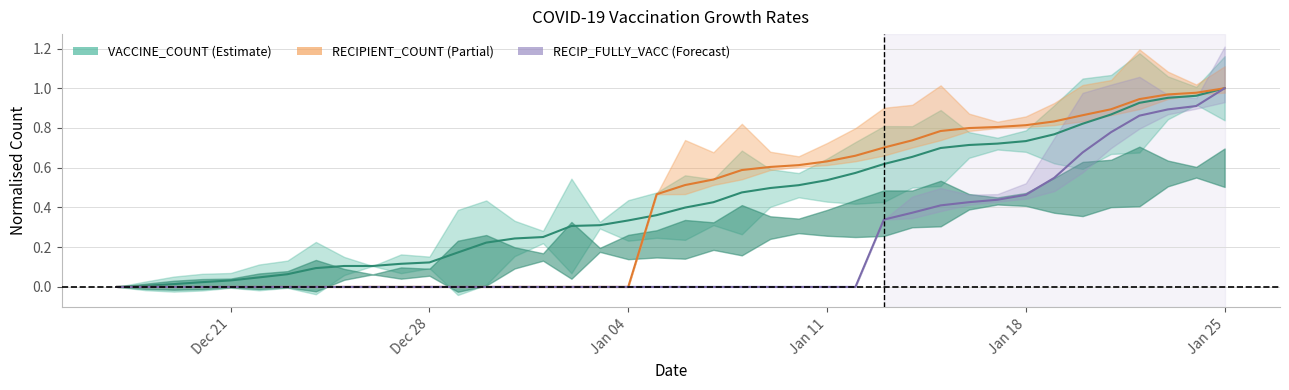

At which label does RECIP_FULLY_VACC reach its minimum?

Dec 21